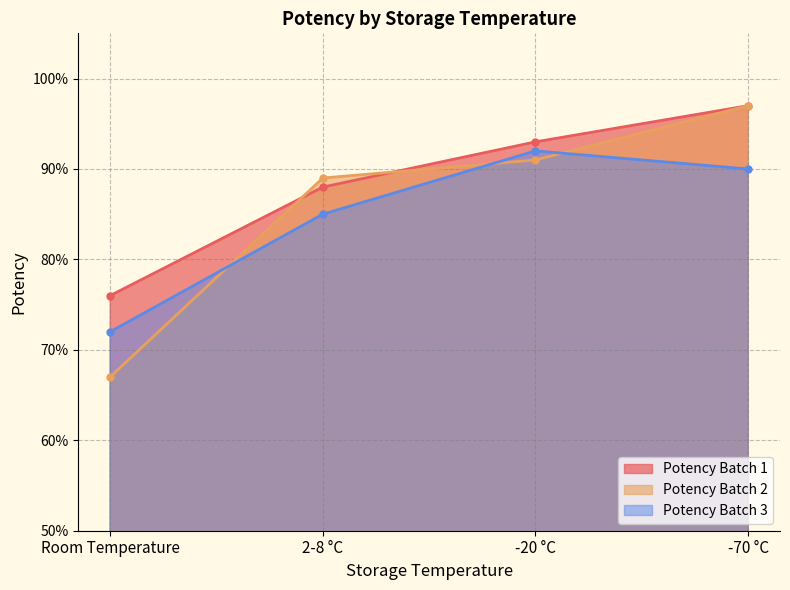

The Potency Batch 3 series shows 0.4 at -20 °C. True or false?

False